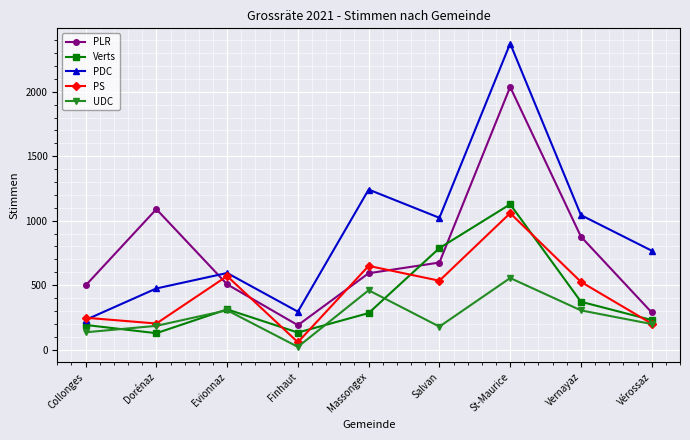

How many lines are shown in the chart?

5